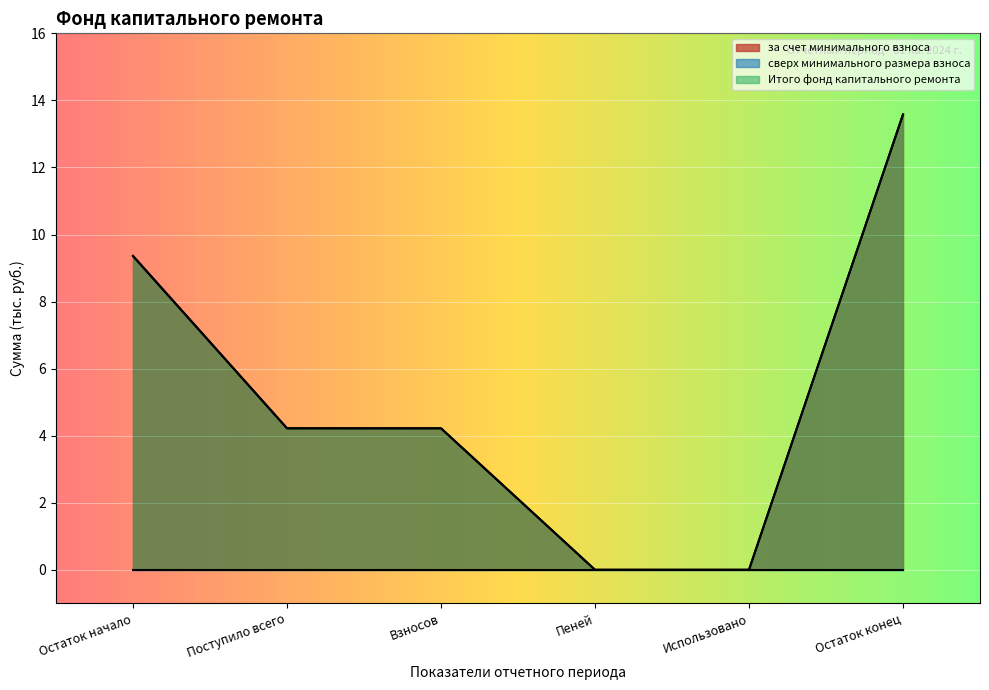

How many values in Итого фонд капитального ремонта are above zero?

4